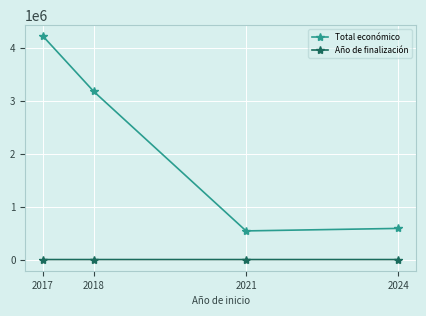

What is the value of the Total económico point at the 4th from the left?

590712